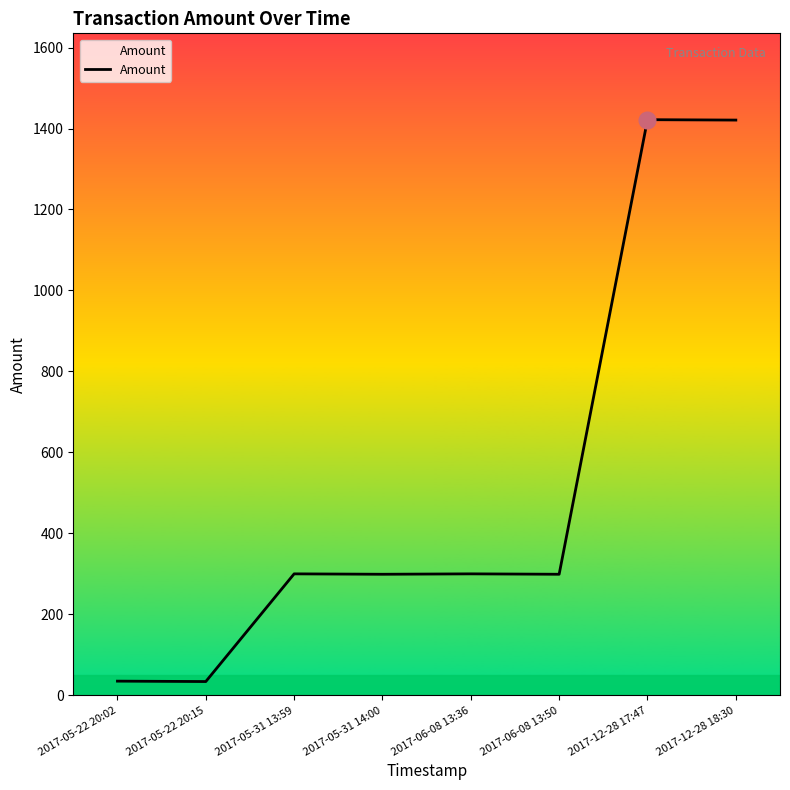

How many series are shown in this chart?

1